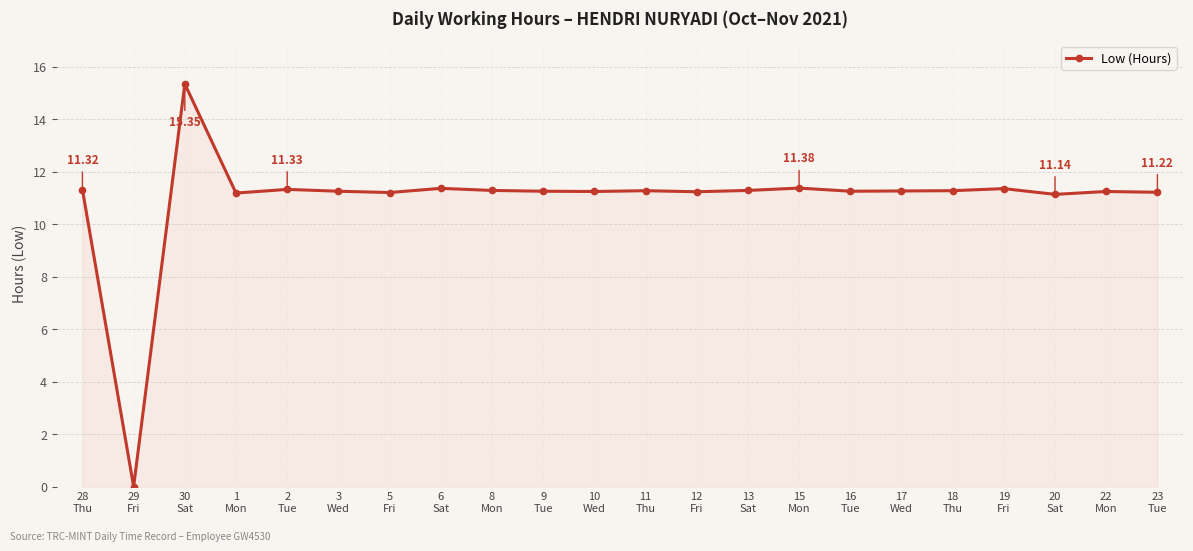

What is the difference between the second highest and minimum values?

11.4